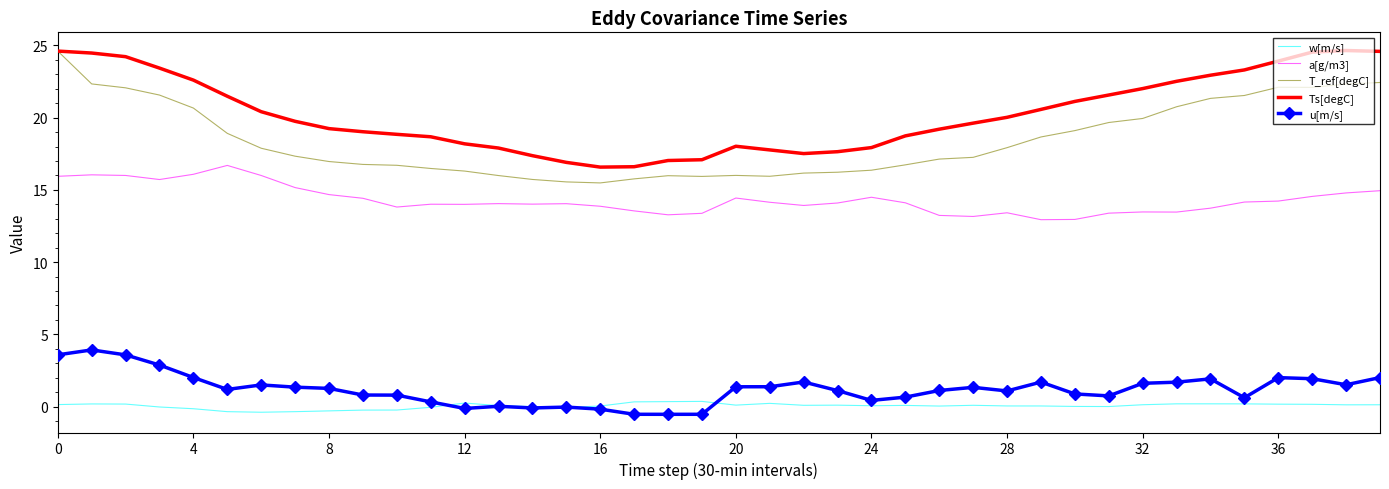

True or false: w[m/s] and T_ref[degC] cross at least once.

False